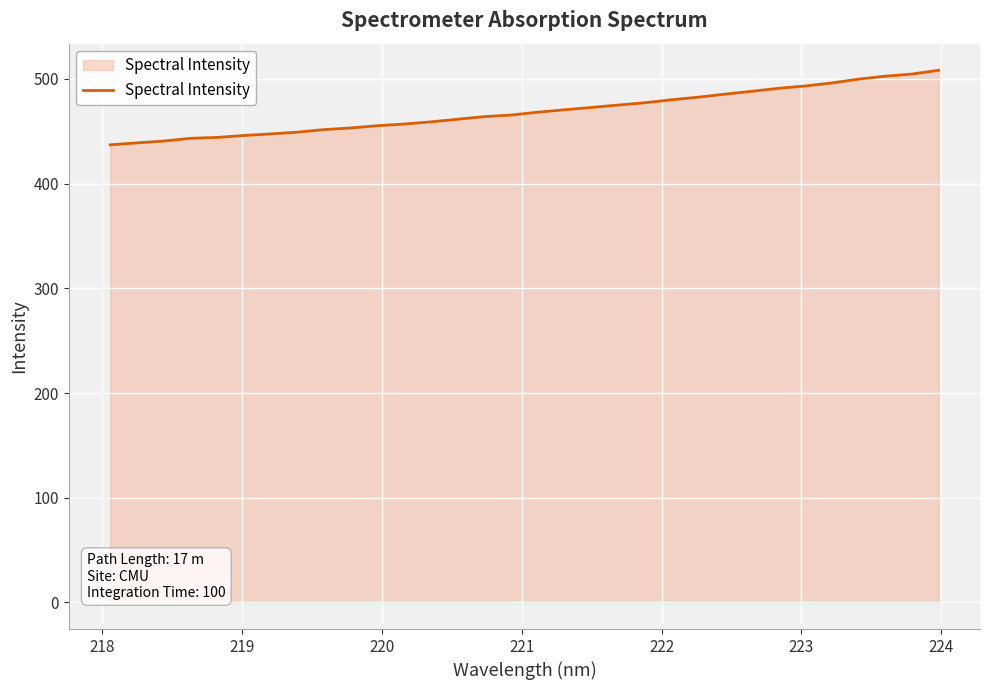

What is the smallest value displayed?

437.0